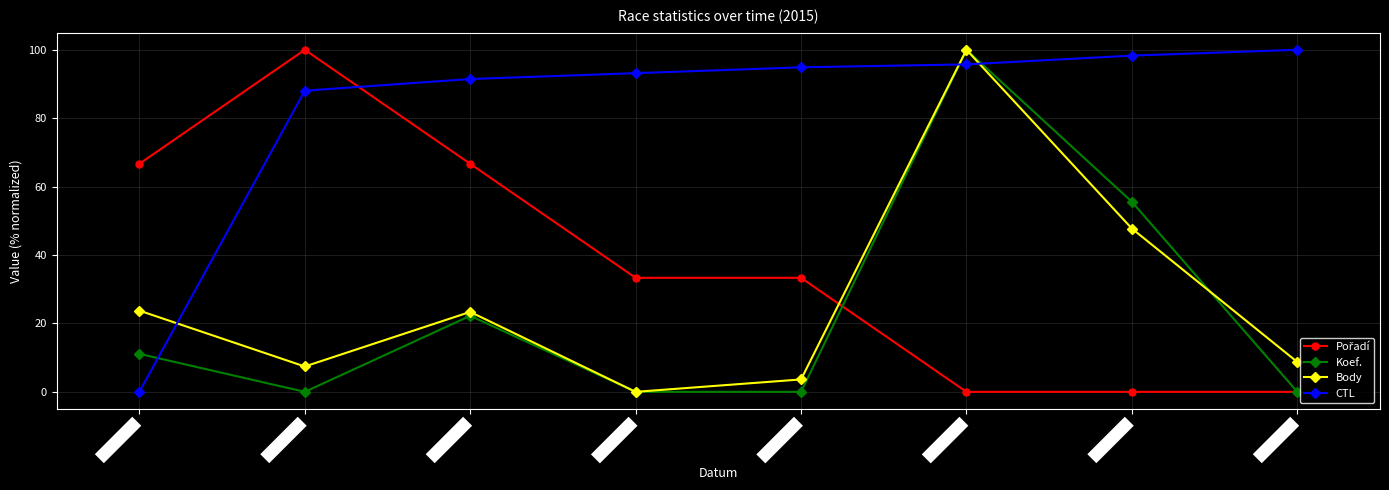

Where is the first local maximum for Koef.?

2015-05-23